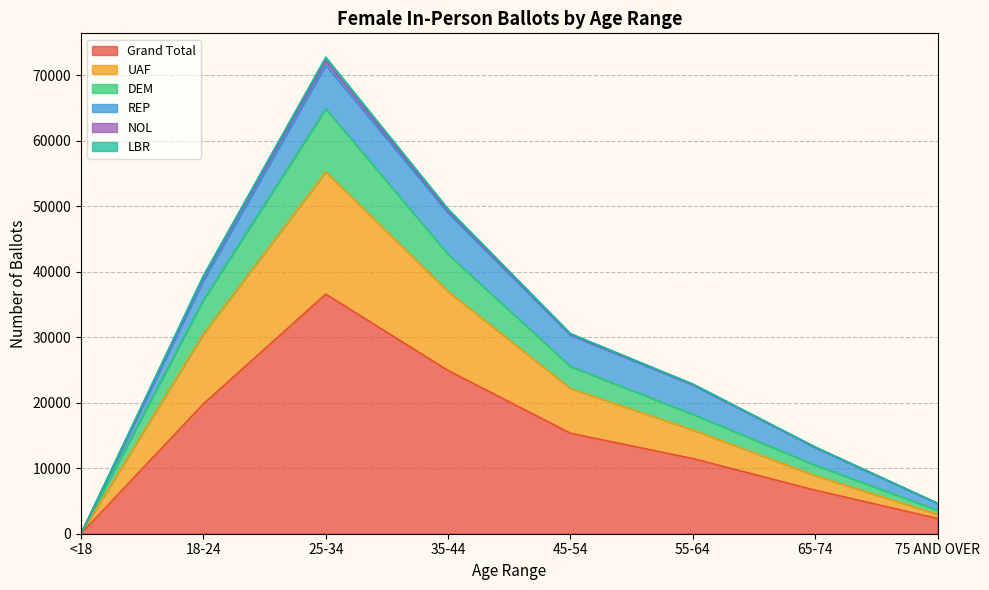

How many interior local peaks does the DEM series have?

1